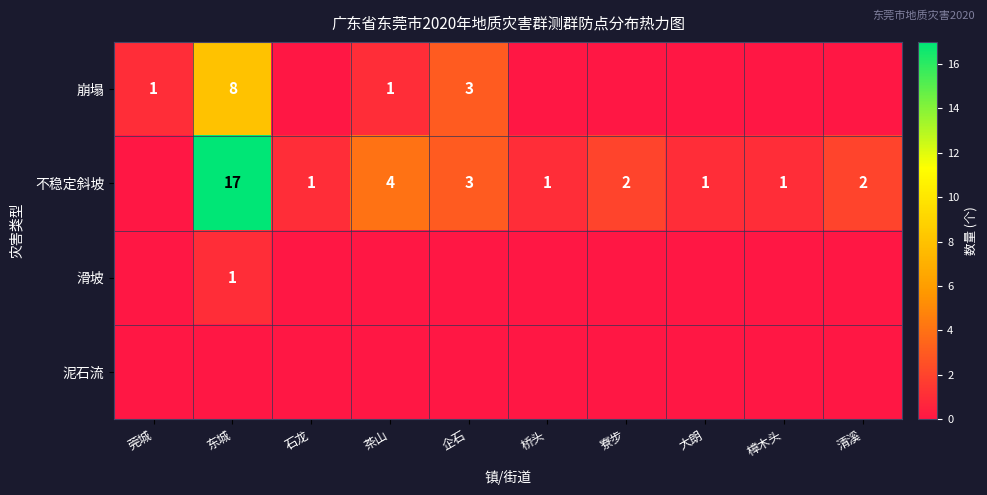

The value of 崩塌 at 企石 is 3. True or false?

True